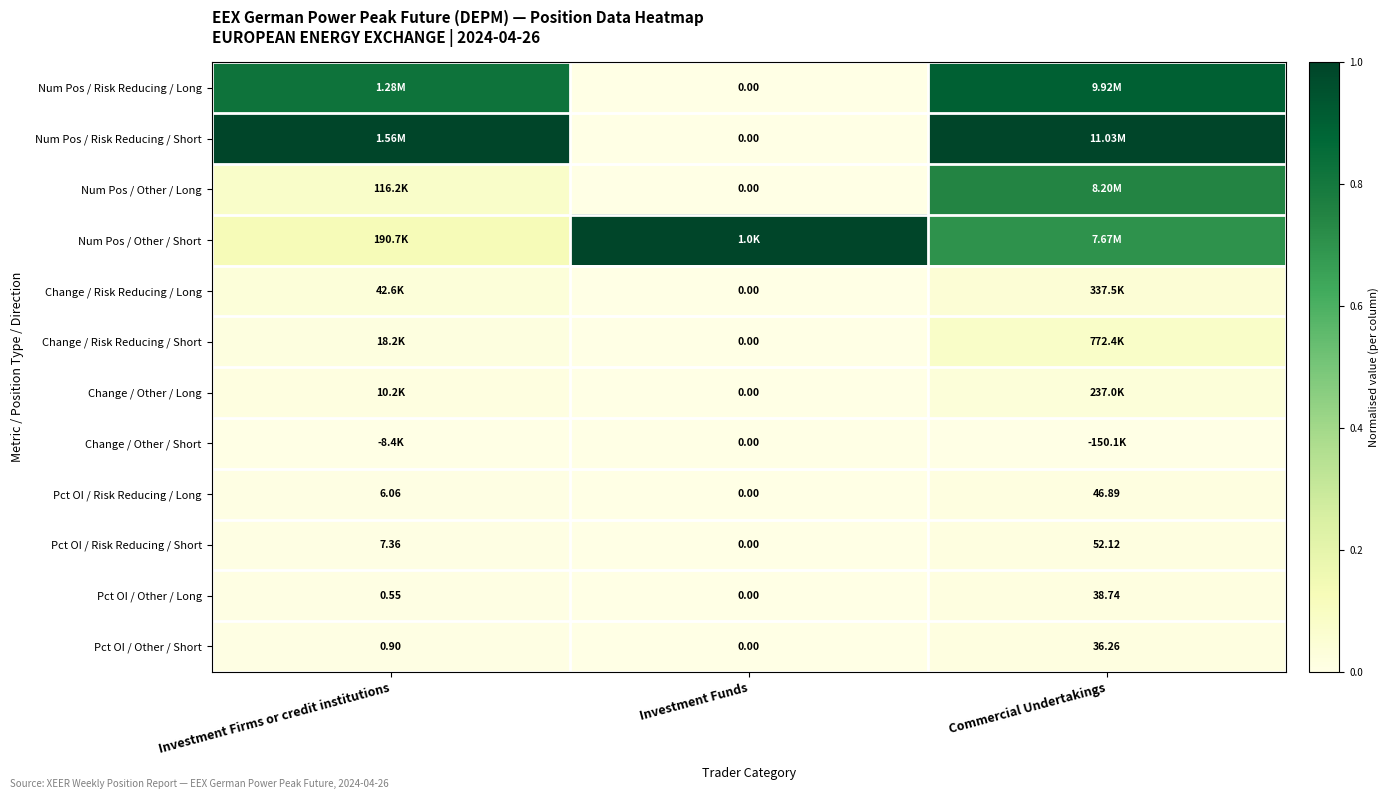

The value of Pct OI / Risk Reducing / Short at Investment Firms or credit institutions is 0.0. True or false?

False